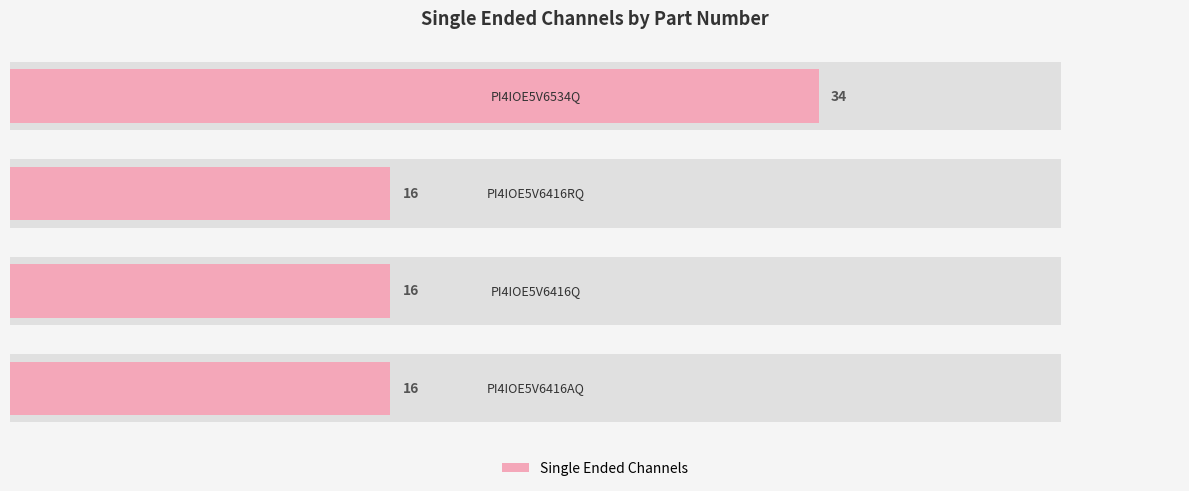

How many bars are there in total?

4